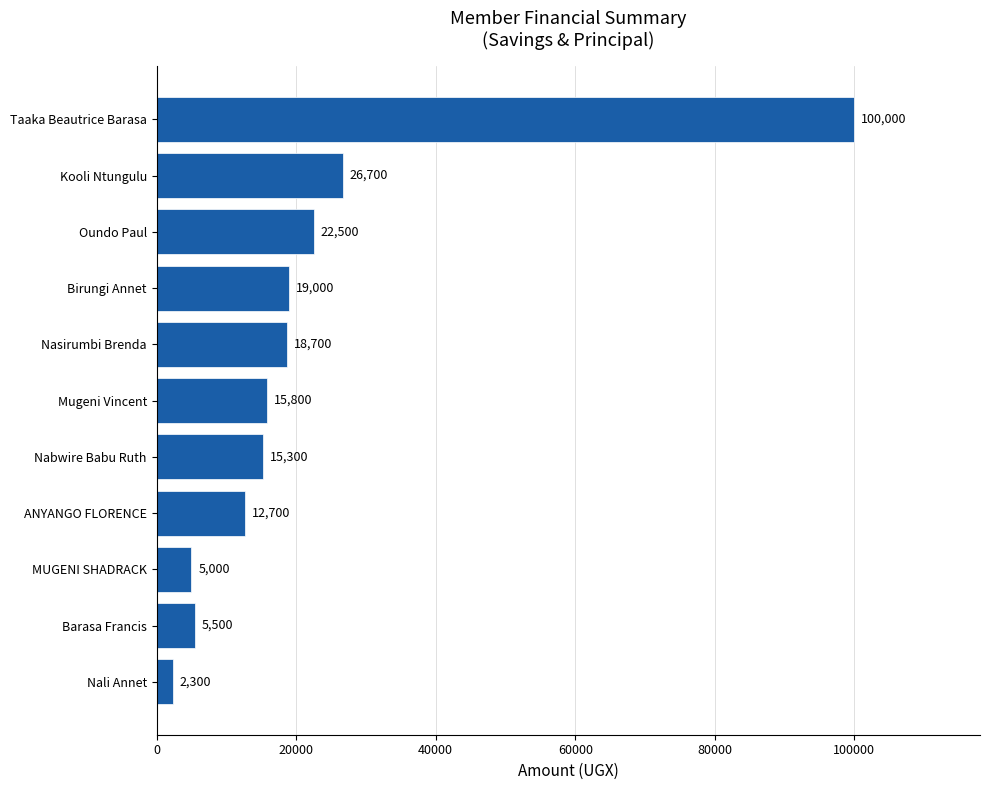

Count the number of data series in this chart.

1